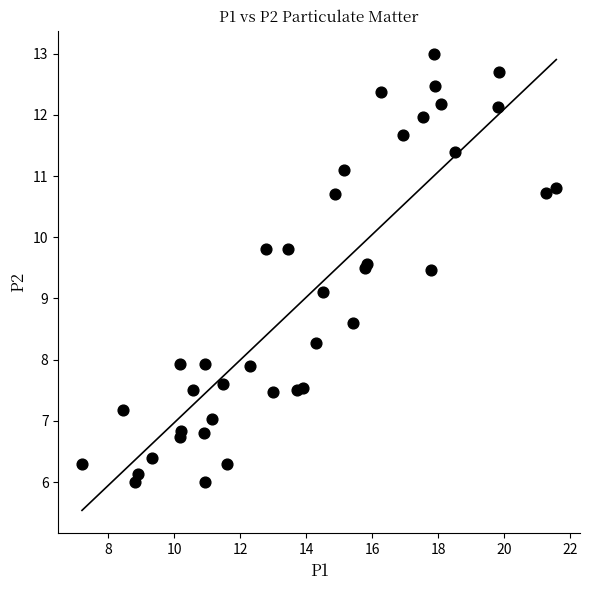

What Y value in the scatter plot is closest to 9?

9.1